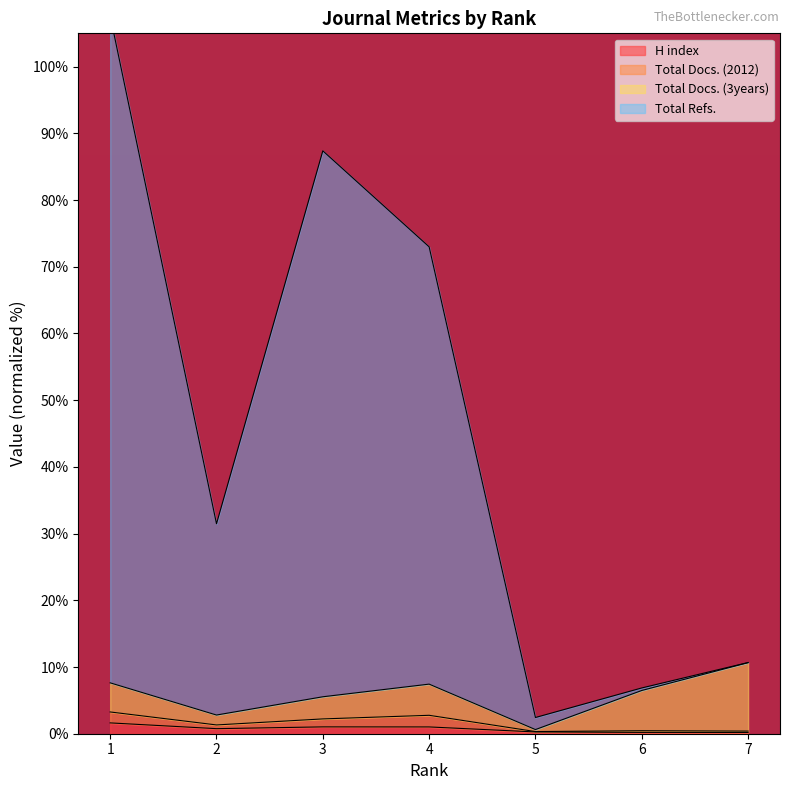

True or false: Total Refs. and Total Docs. (2012) intersect in this chart.

False